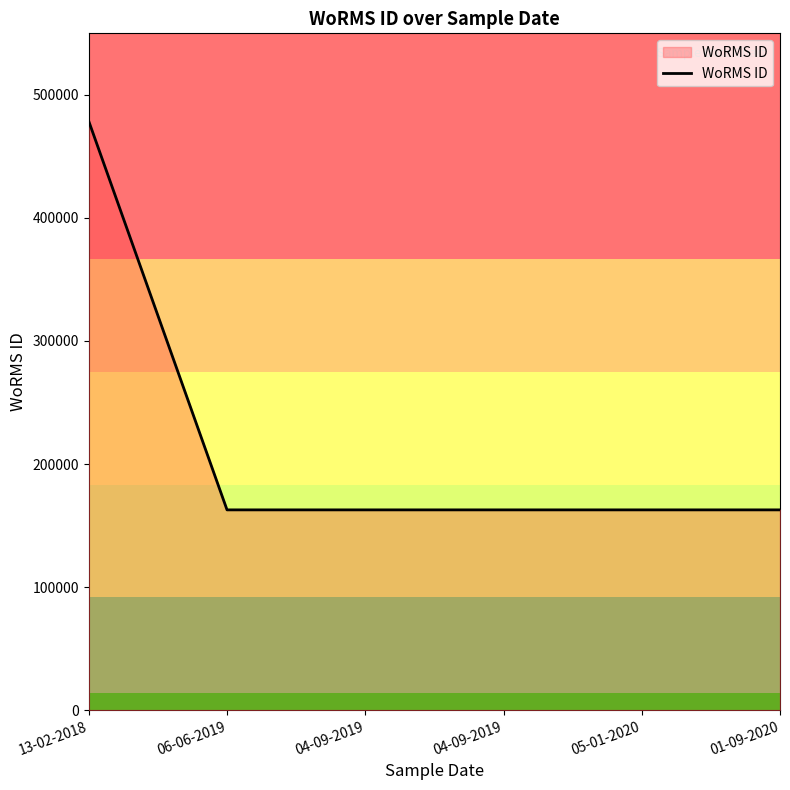

What is the average value?

215366